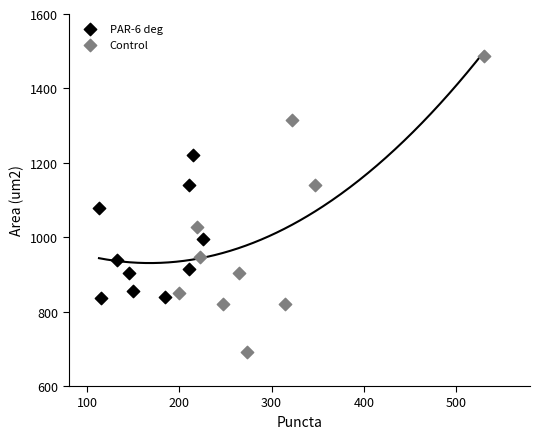

Which series contains the highest Y value?

Control